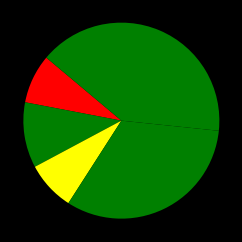

How many slices are in this pie chart?

5